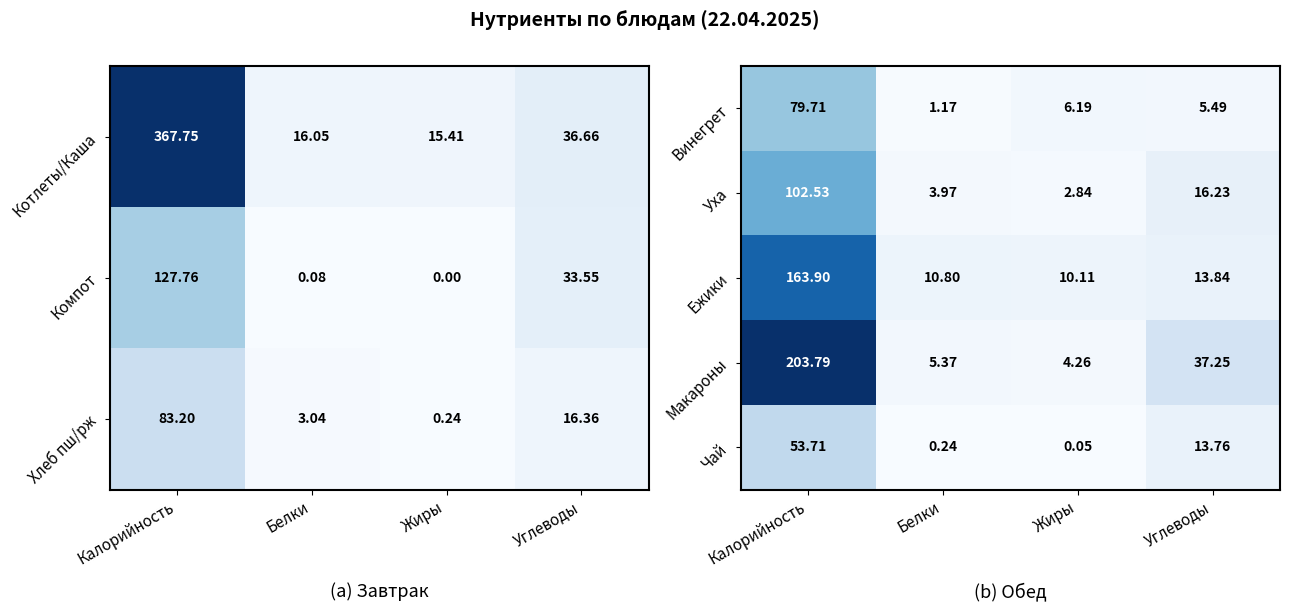

What is the difference between the Чай values at Углеводы and Жиры?

13.7